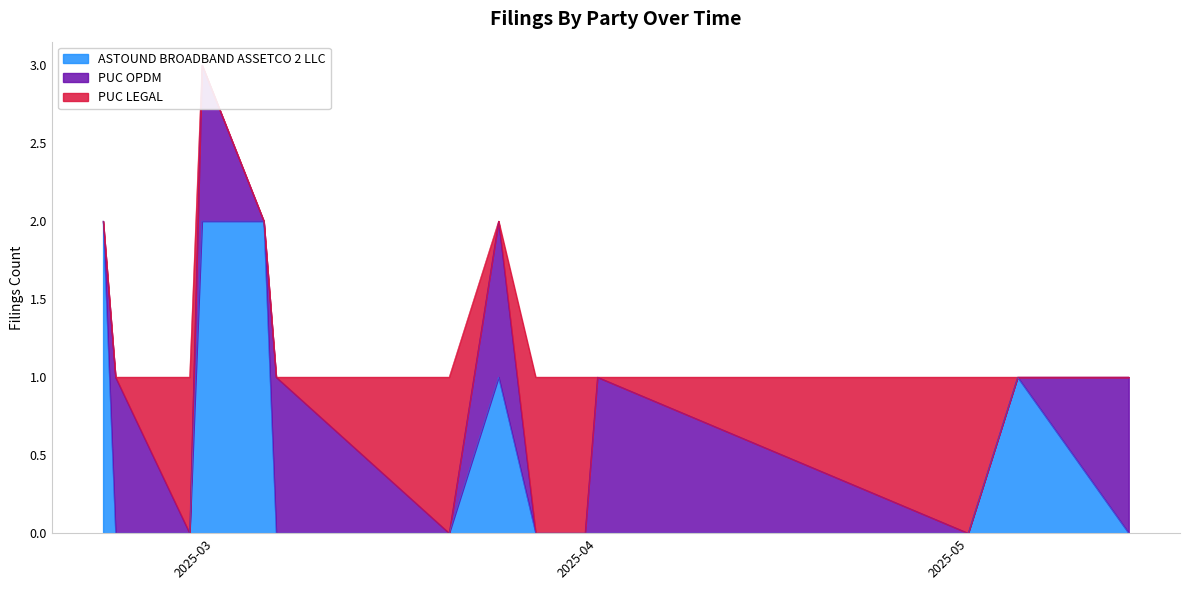

How many times do ASTOUND BROADBAND ASSETCO 2 LLC and PUC OPDM cross each other?

3